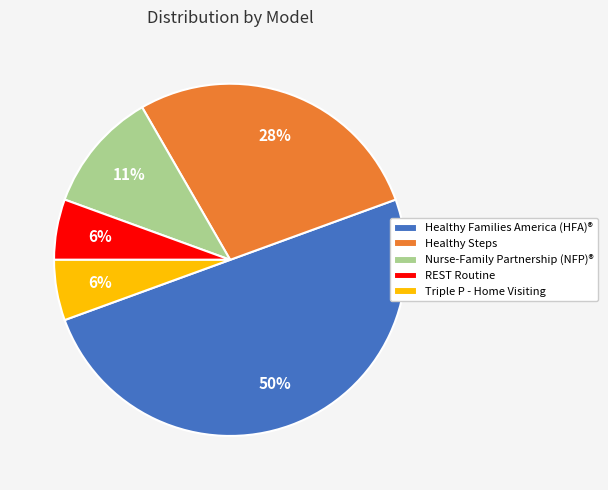

Is the sum of Healthy Families America (HFA)® and Healthy Steps greater than half?

Yes